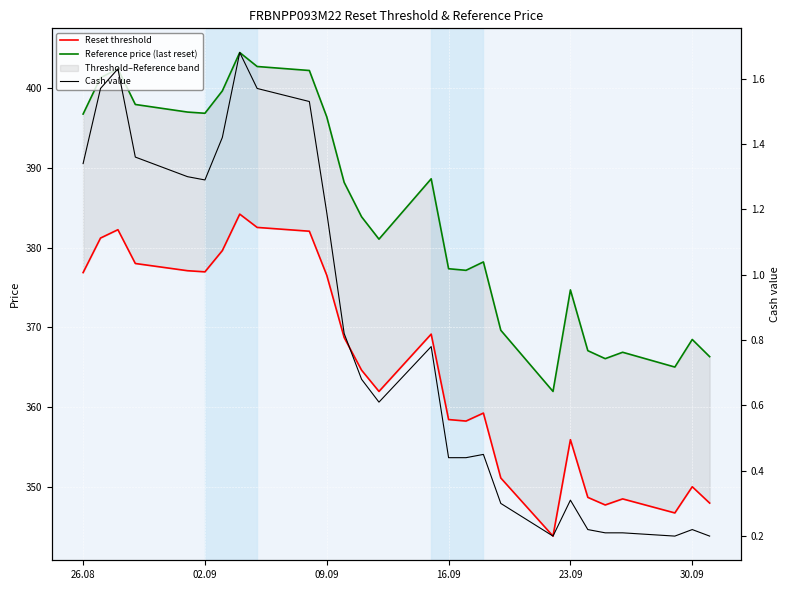

Which series has the largest range (max minus min)?

Reference price (last reset)